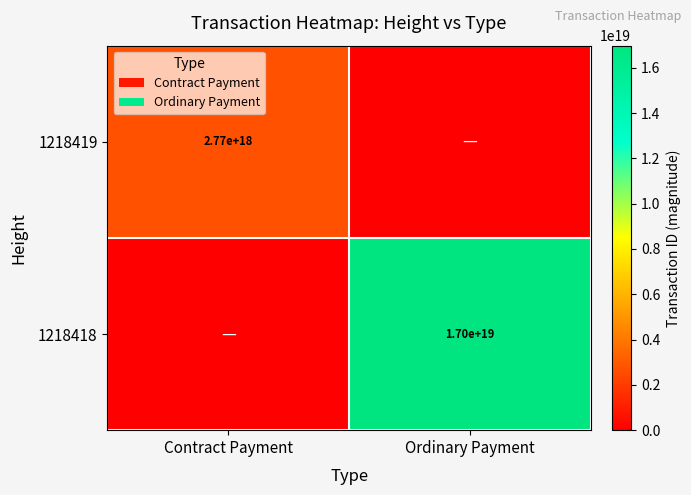

Is it true that 1218419 equals 1701174356042061056 at Contract Payment?

False